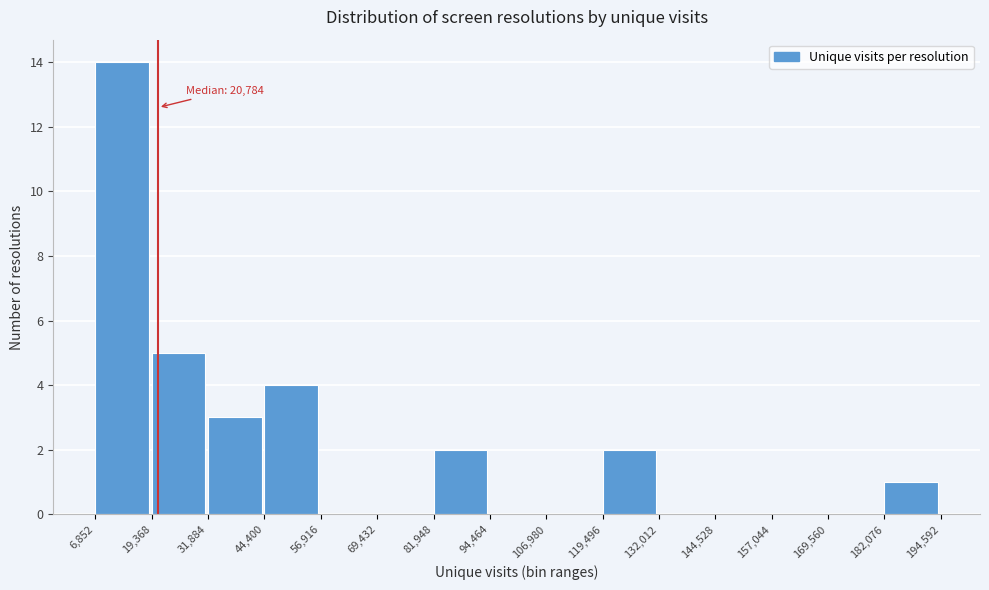

Over which range of the x-axis is the bar tallest?

6,852 to 19,368